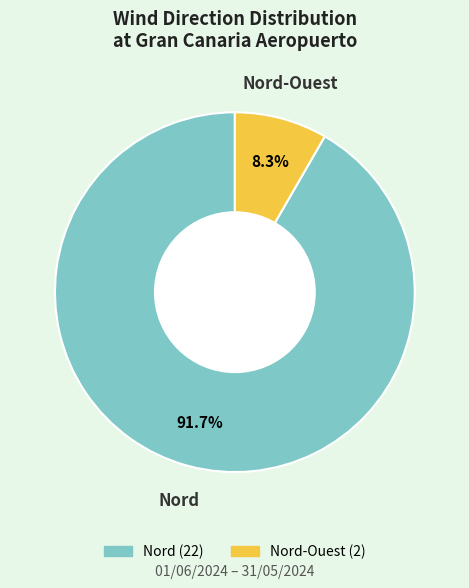

Does any single category account for the majority?

Yes